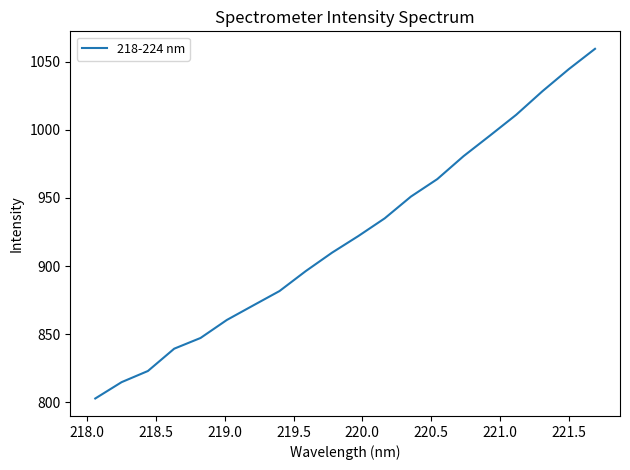

How many series are shown in this chart?

1